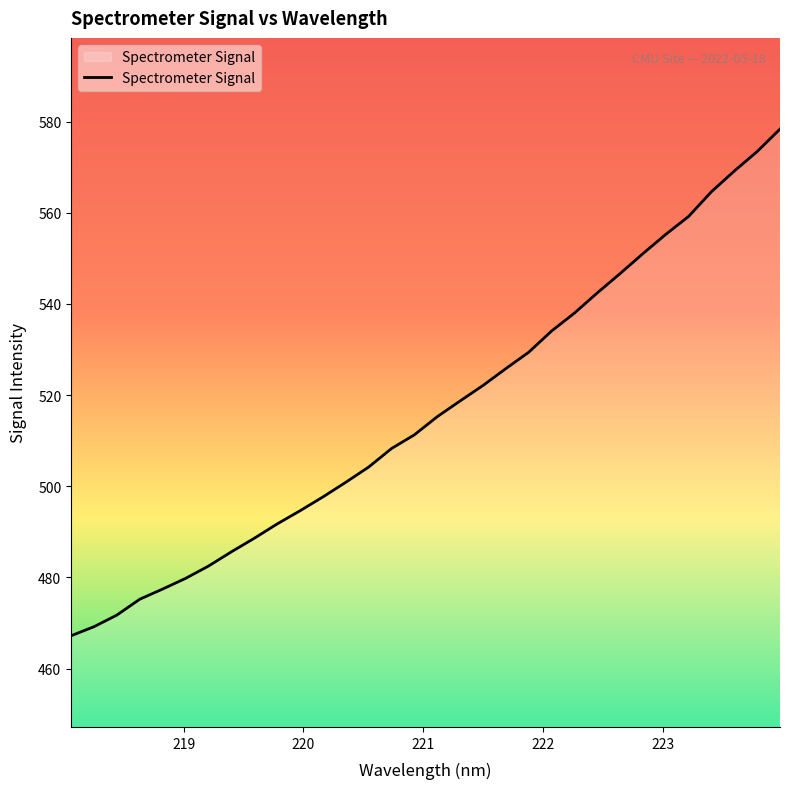

Does the chart have visible grid lines?

No